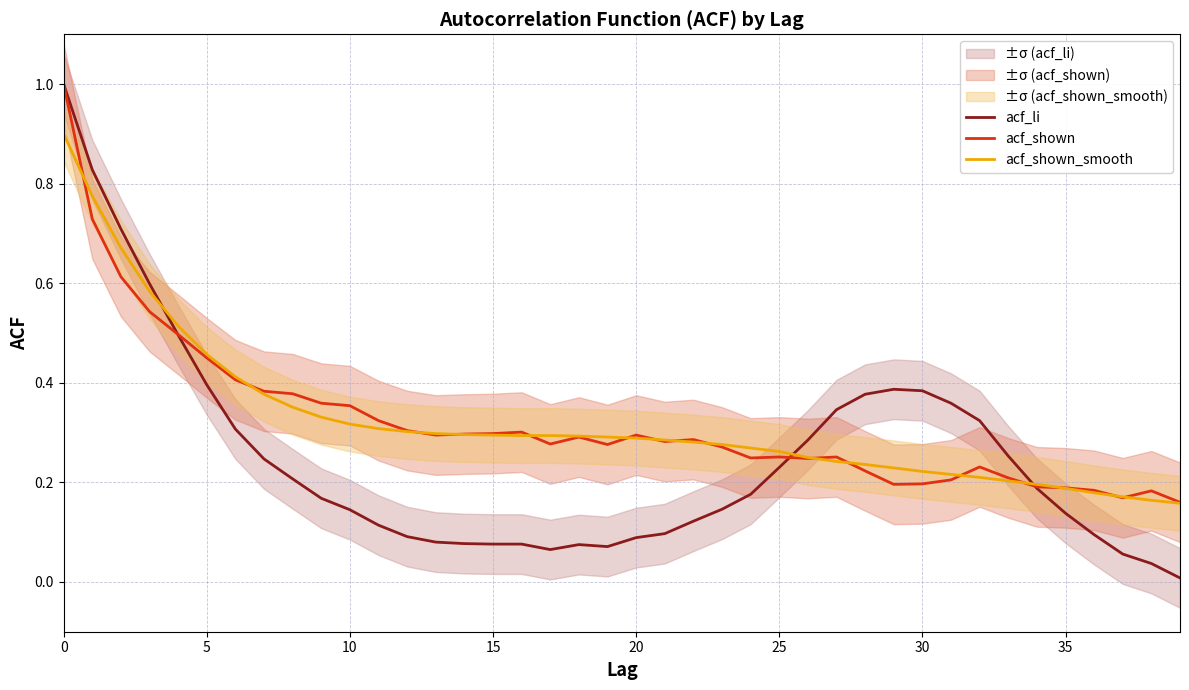

What is the label of the 38th point from the left?

37